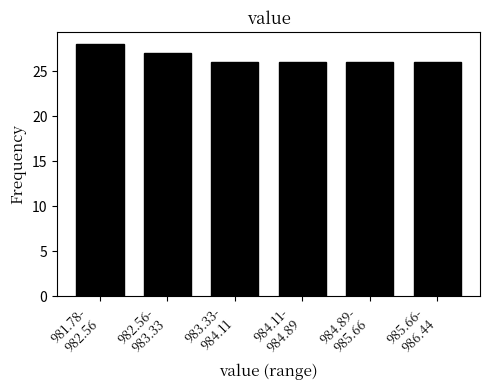

Reading left to right, what are all the values shown in this chart?

28	27	26	26	26	26